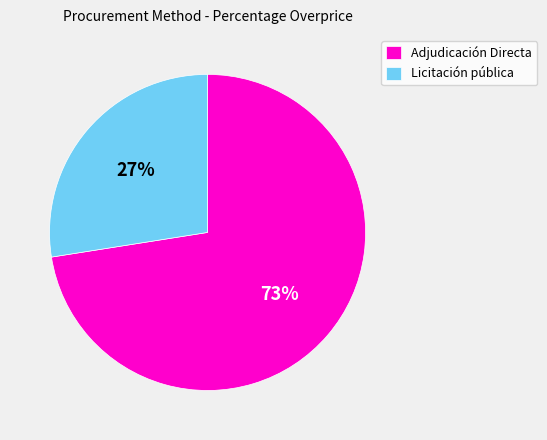

To the nearest percent, what percentage of the pie is Adjudicación Directa?

73%